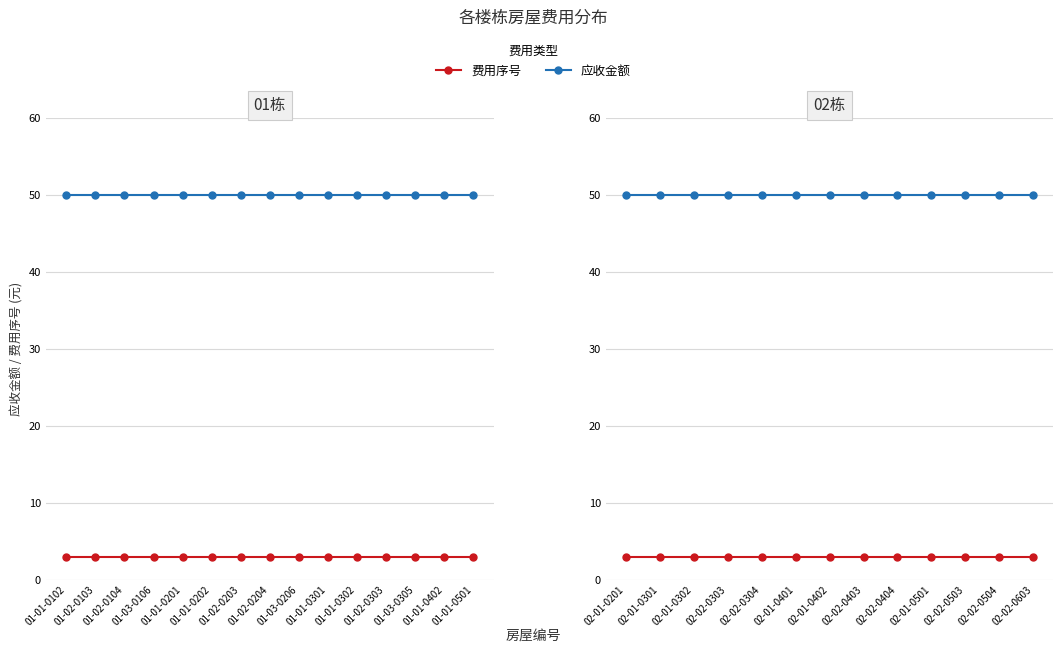

True or false: 应收金额 and 费用序号 cross at least once.

False